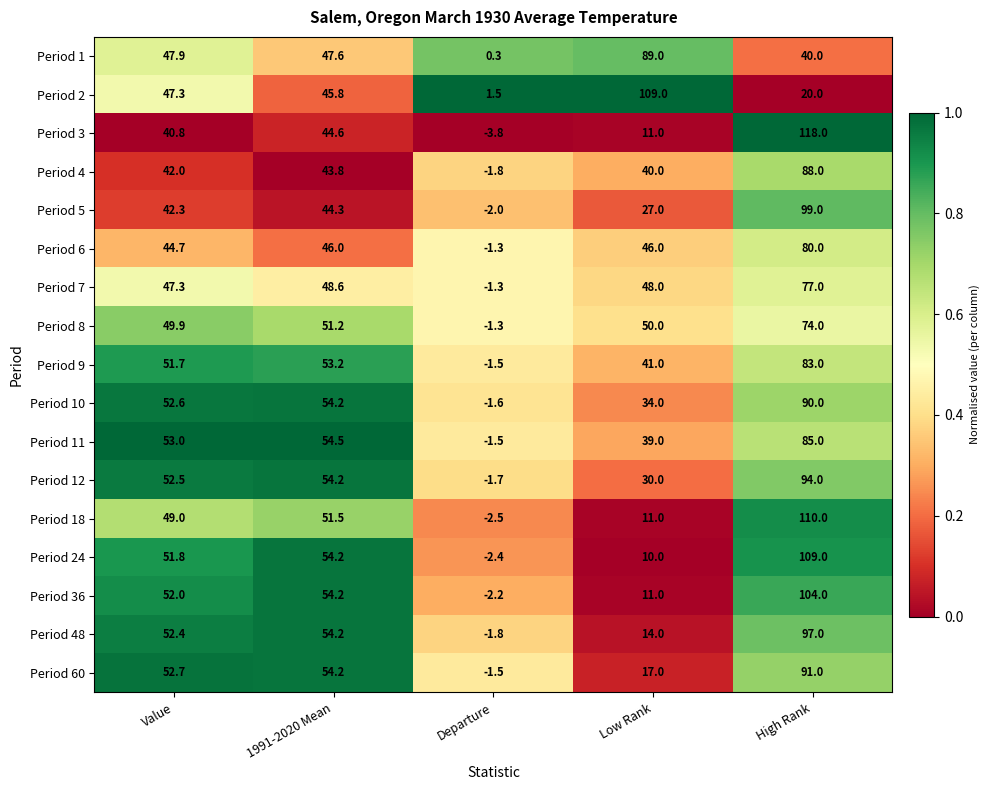

The value of Period 10 at Value is 52.6. True or false?

True